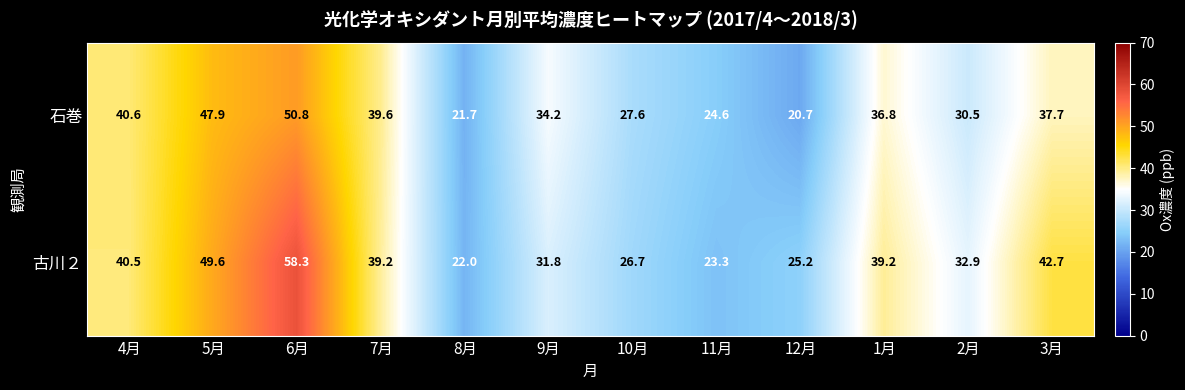

At which category does the chart reach its peak across all series?

6月